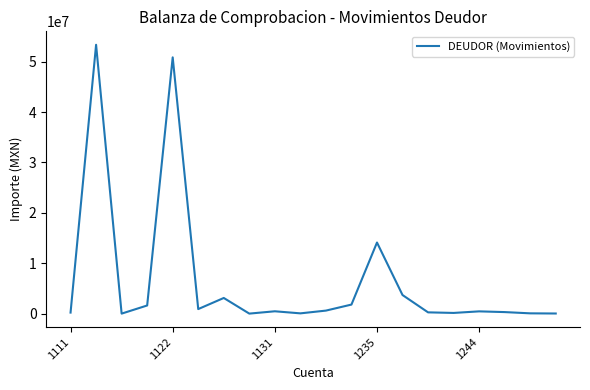

What is the maximum value shown in the chart?

53366597.2